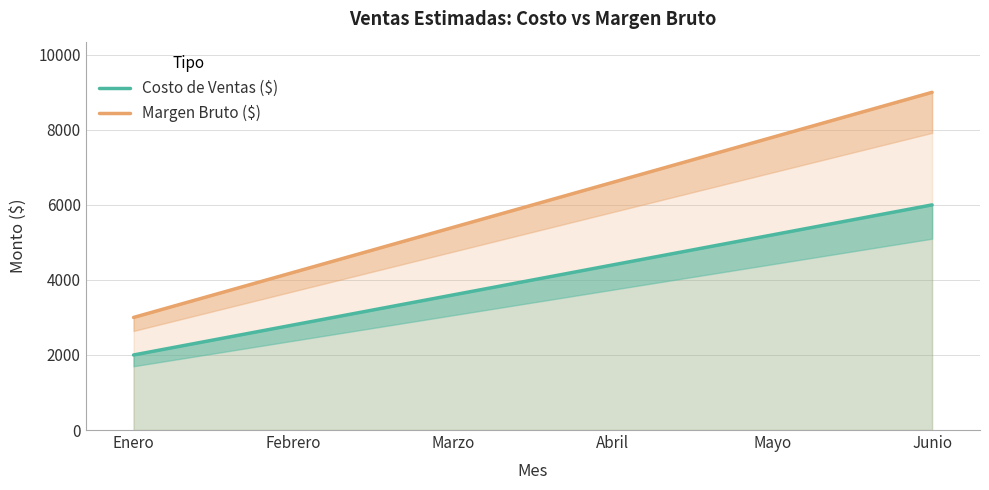

True or false: Margen Bruto ($) and Costo de Ventas ($) intersect in this chart.

False